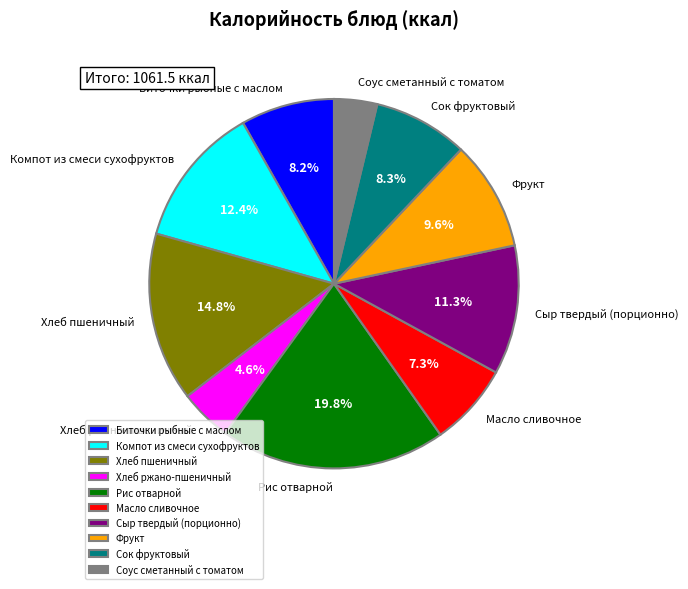

Approximately how many times larger is the value at Хлеб ржано-пшеничный compared to Сыр твердый (порционно)?

0.4